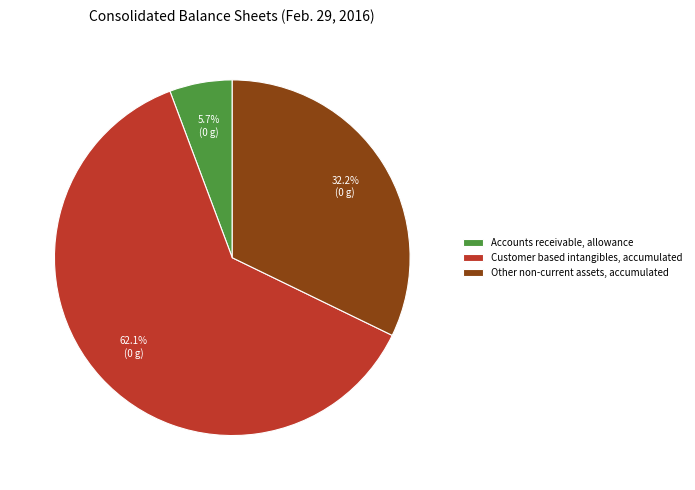

Combined, do Accounts receivable, allowance and Other non-current assets, accumulated account for over 50%?

No